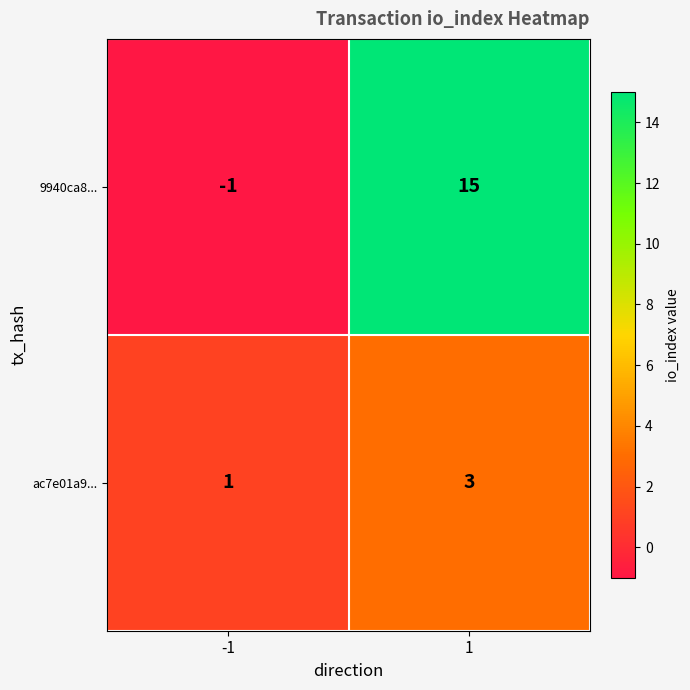

What is the sum of the 9940ca8... values at 1 and -1?

14